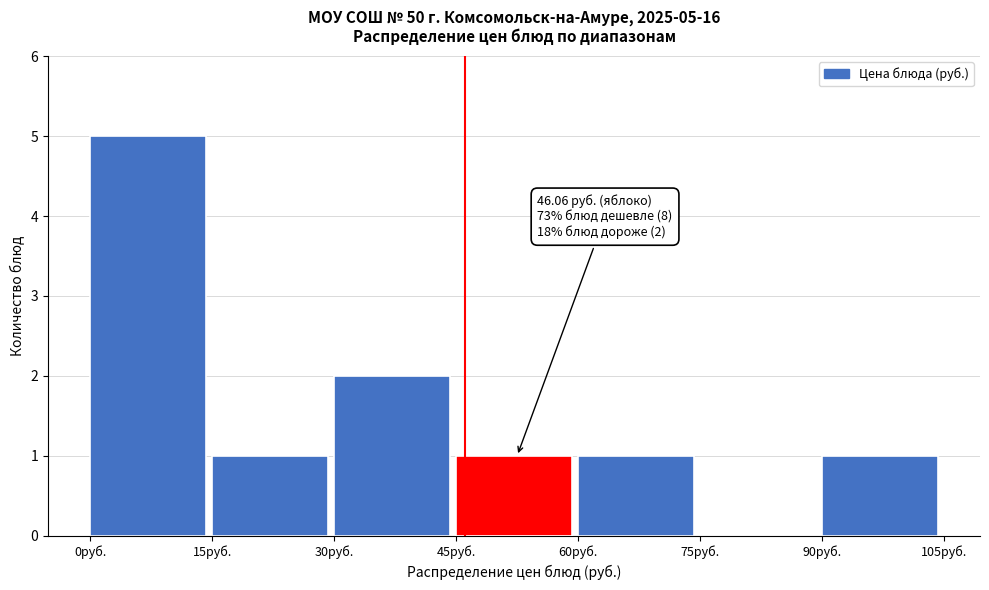

Which range on the x-axis has the tallest bar?

0 to 15